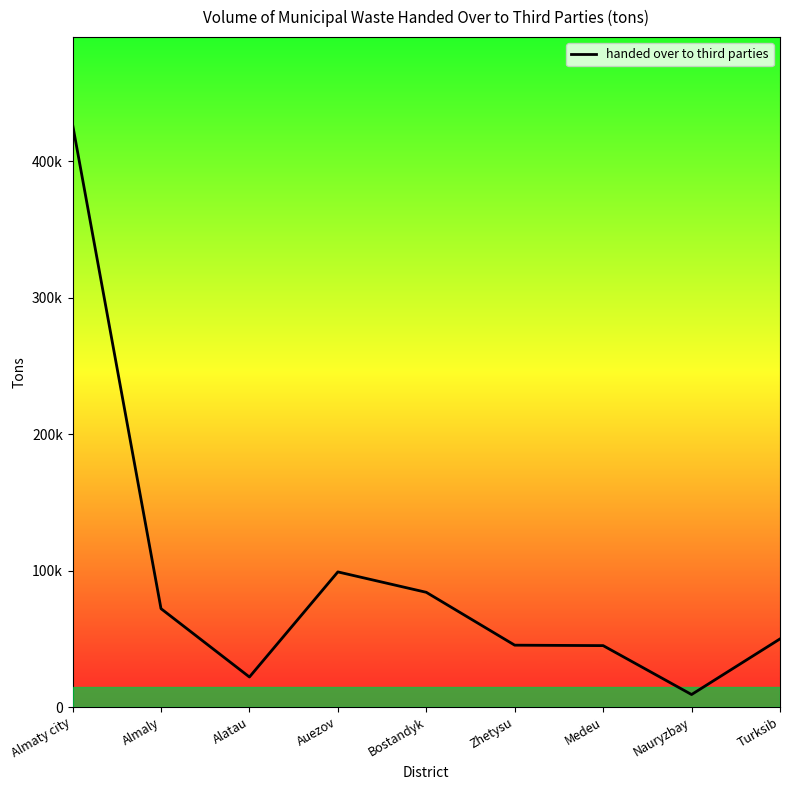

What is the change in value from Almaty city to Bostandyk?

-342876